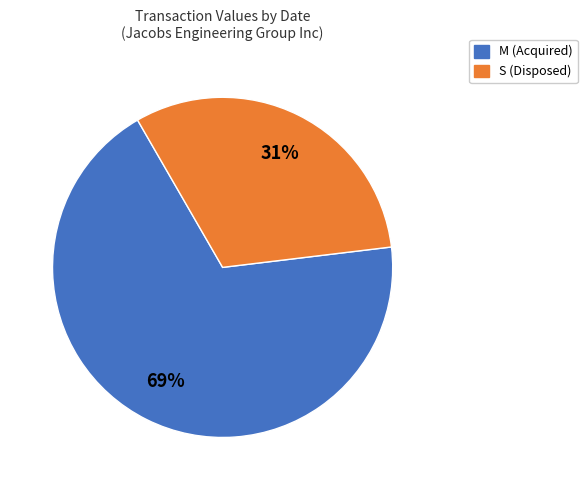

To the nearest percent, what portion does M (Acquired) represent?

69%